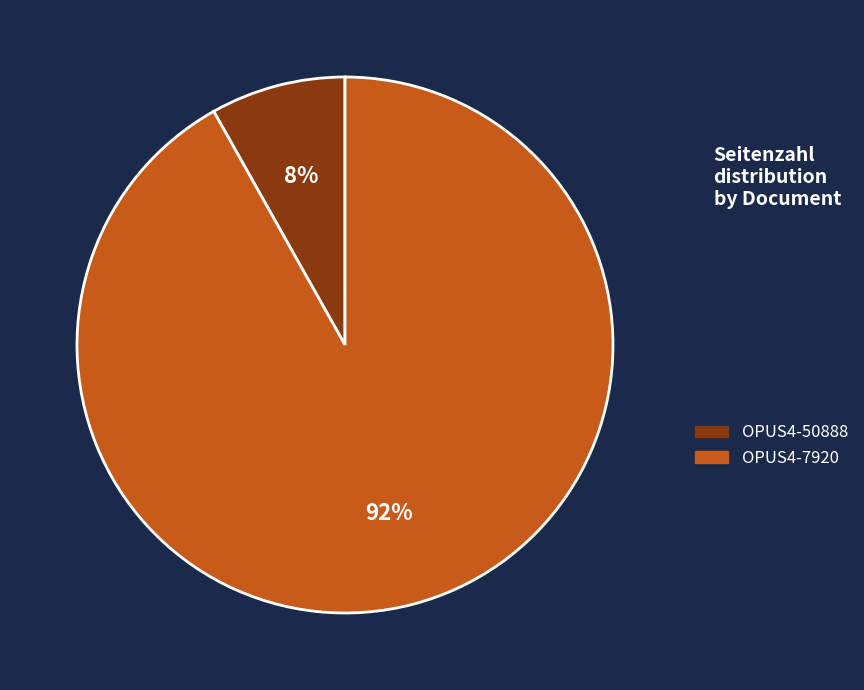

To the nearest percent, what is the difference between the largest and smallest slice percentages?

84%